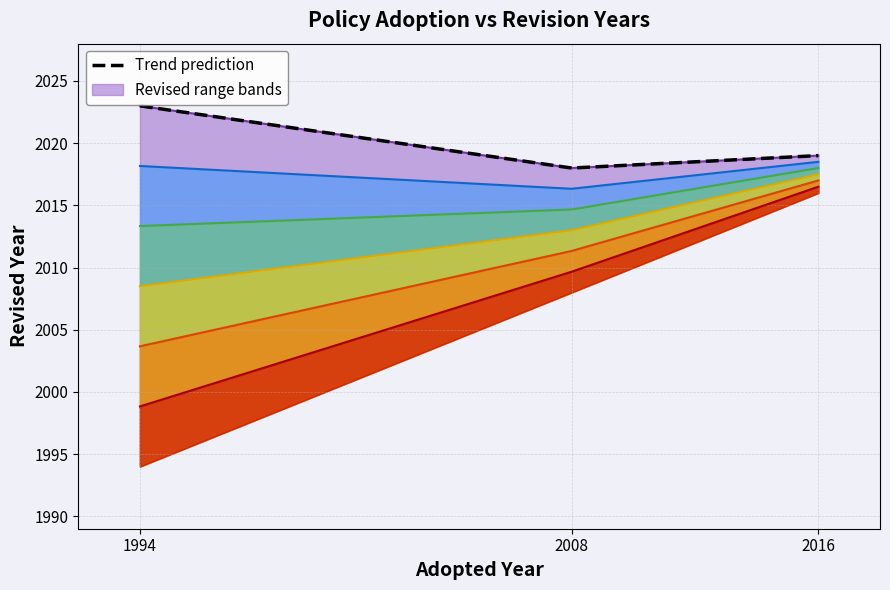

List the labels in order of value, largest first.

1994, 2016, 2008